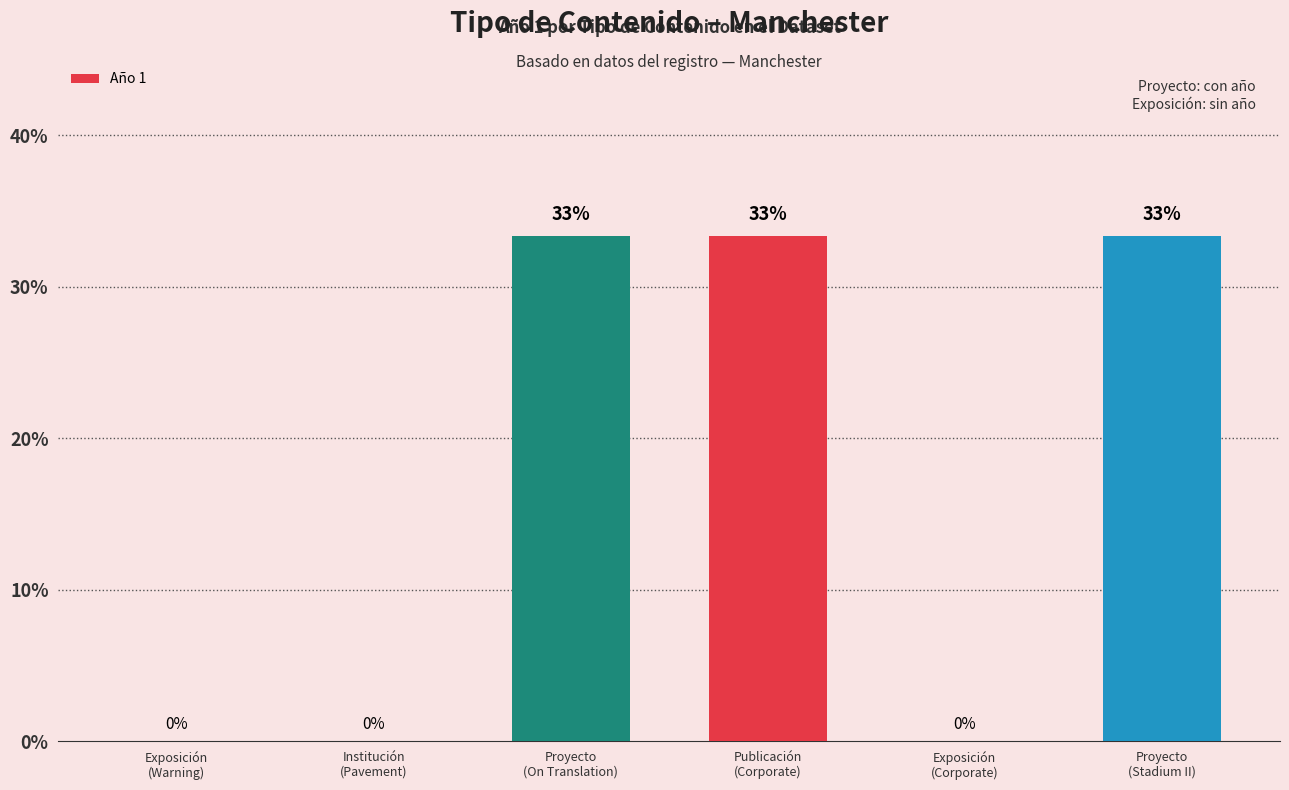

True or false: the data shows 33.3 at Proyecto
(Stadium II).

True